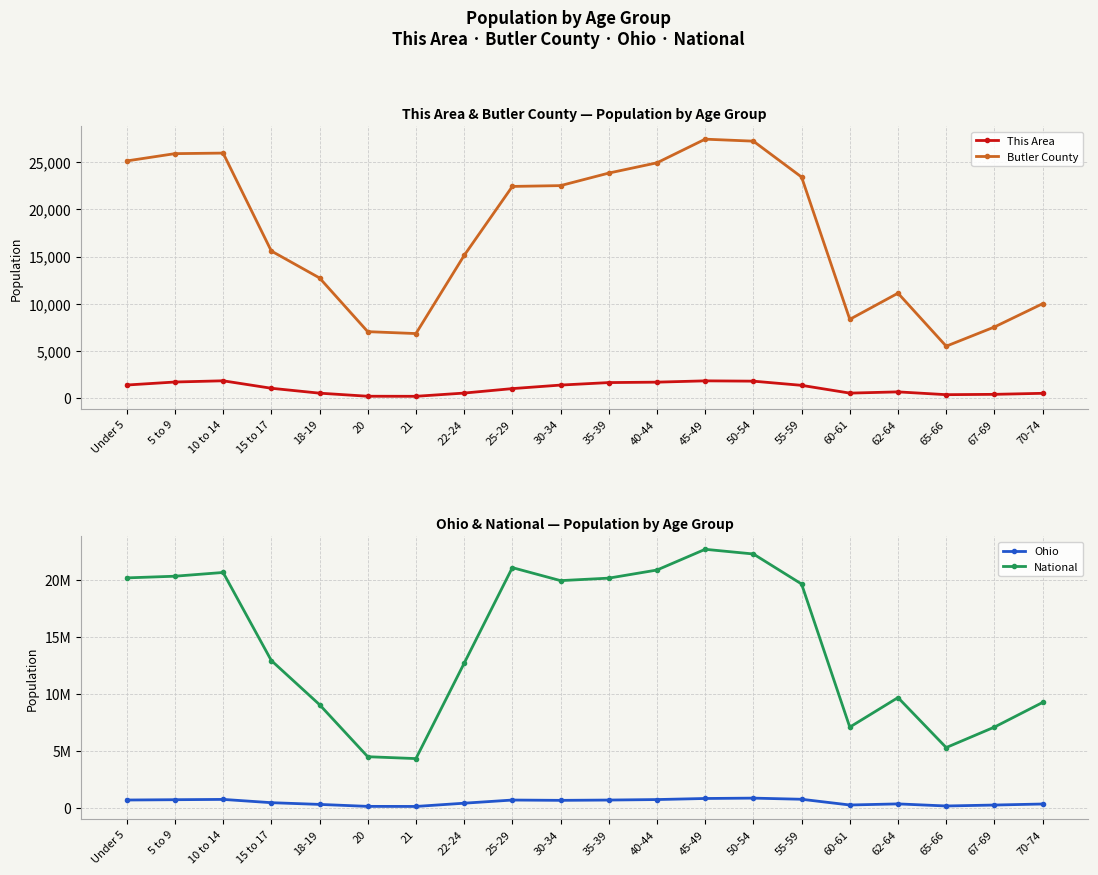

Which series has the largest total across all categories?

National